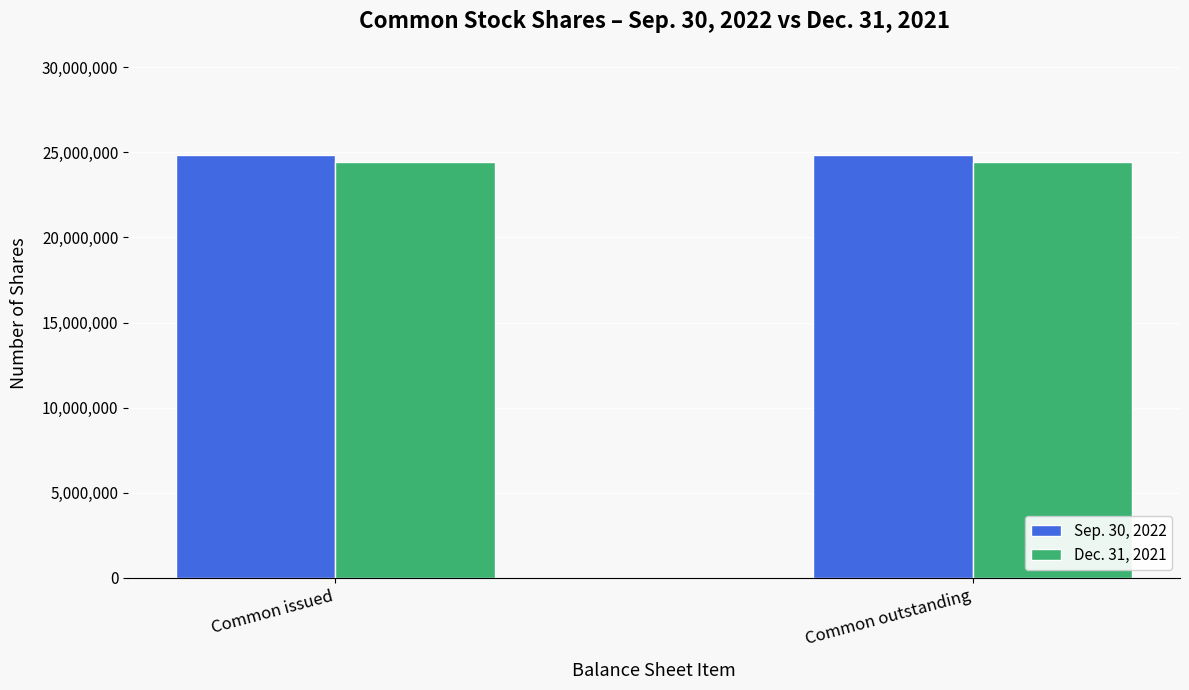

Reading left to right, transcribe all the data shown in this chart.

Sep. 30, 2022: 24864119	24864119
Dec. 31, 2021: 24452999	24452999